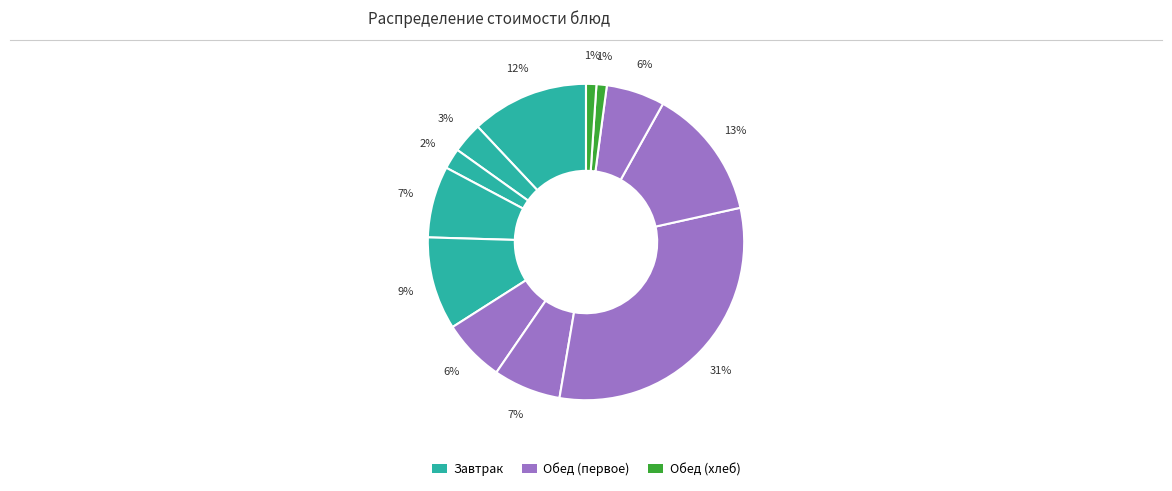

How many slices are in this pie chart?

12